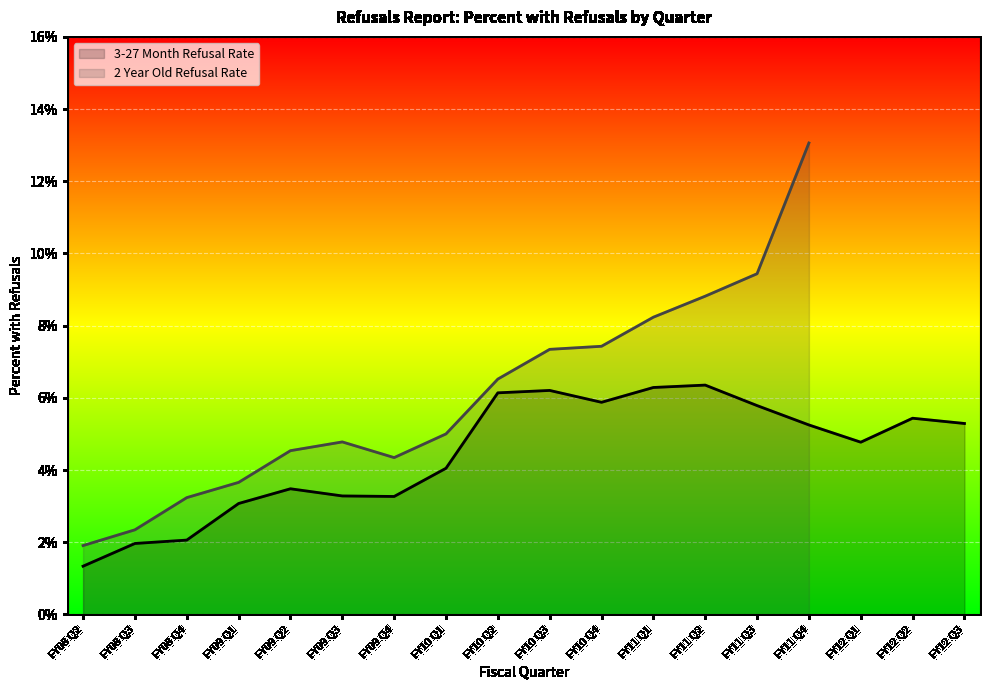

What is the value of the 15th point from the left?

0.1